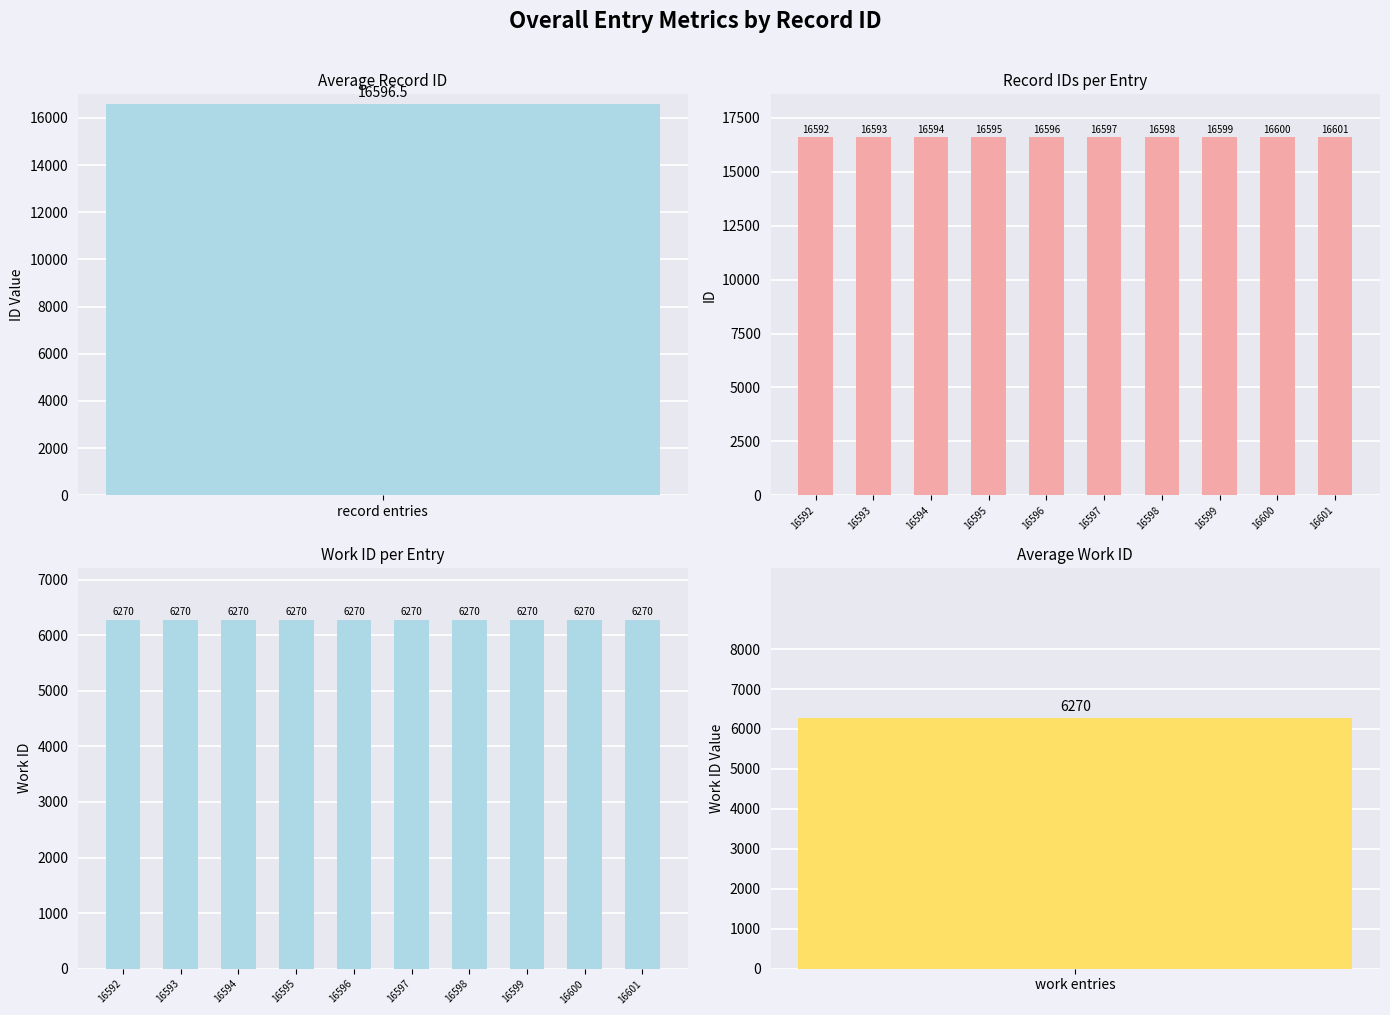

Which series has the widest spread of values?

id